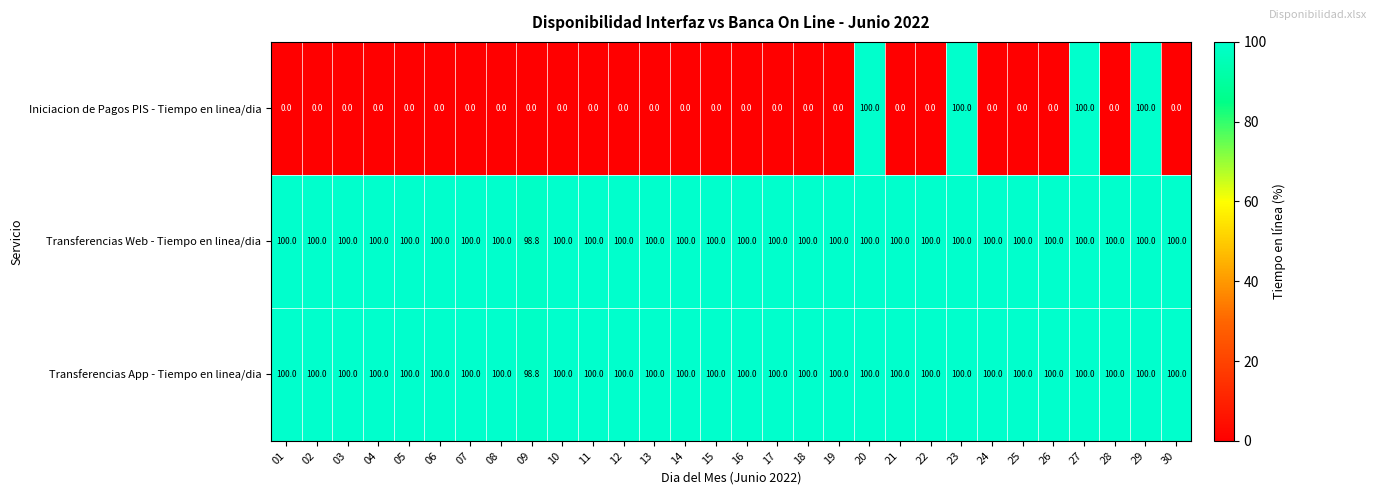

What is the total value across all series at 16?

200.0